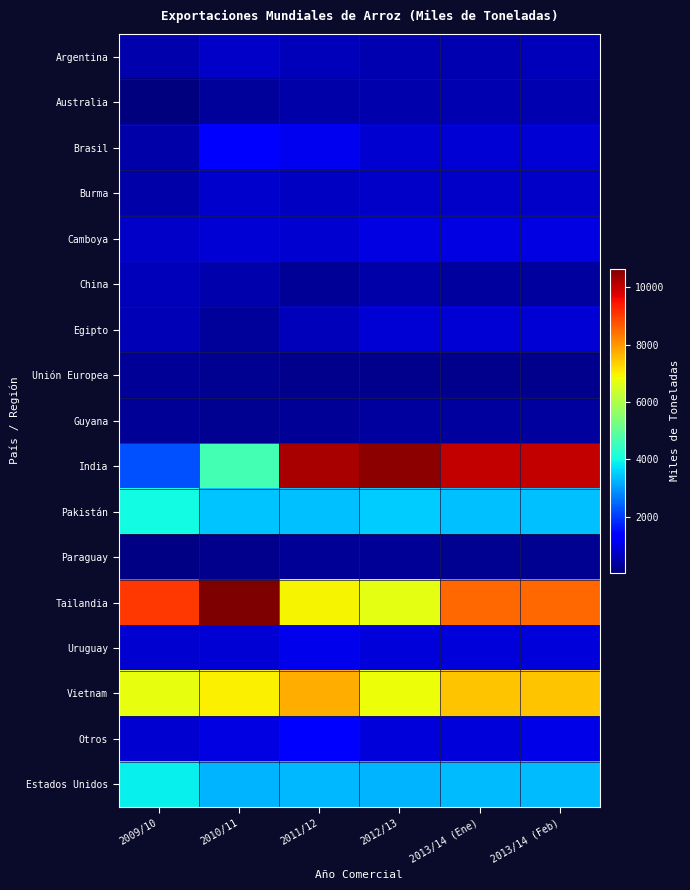

At how many categories does at least one series exceed 3048?

6